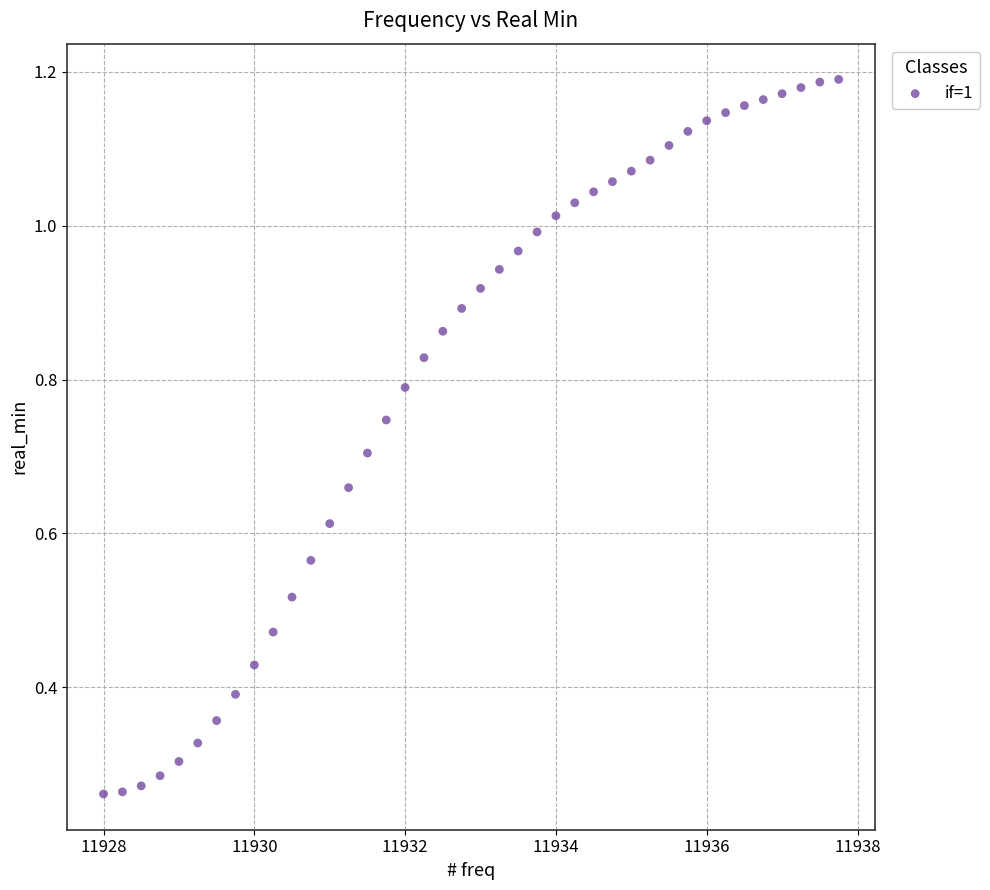

What is the range of X values (max minus min)?

9.8